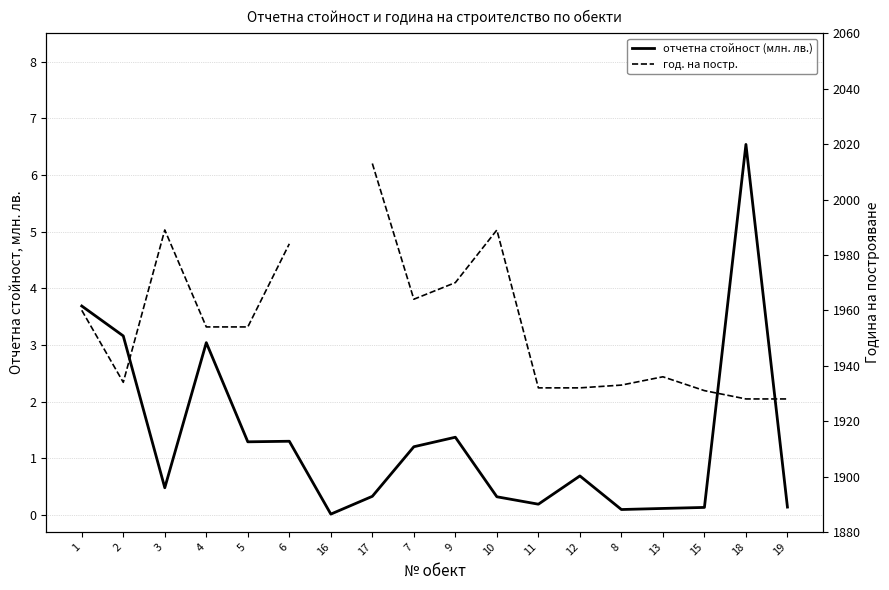

At which label is отчетна стойност (млн. лв.) closest to 3?

4